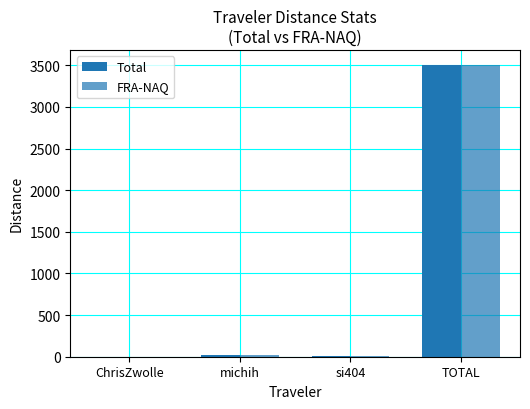

Read the FRA-NAQ value at ChrisZwolle.

1.8